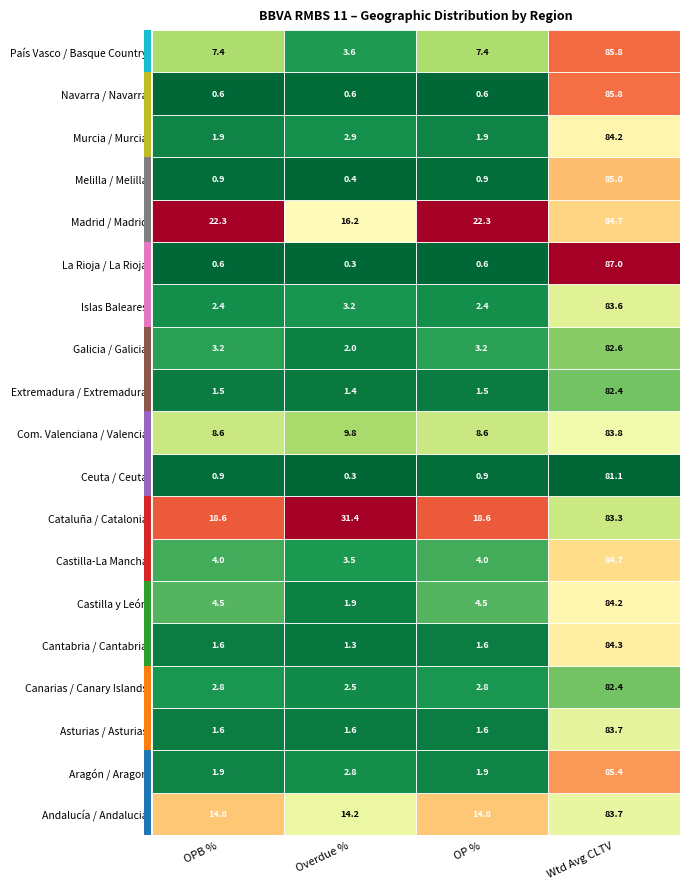

What is the difference between the Ceuta / Ceuta values at 1 and 3?

80.8